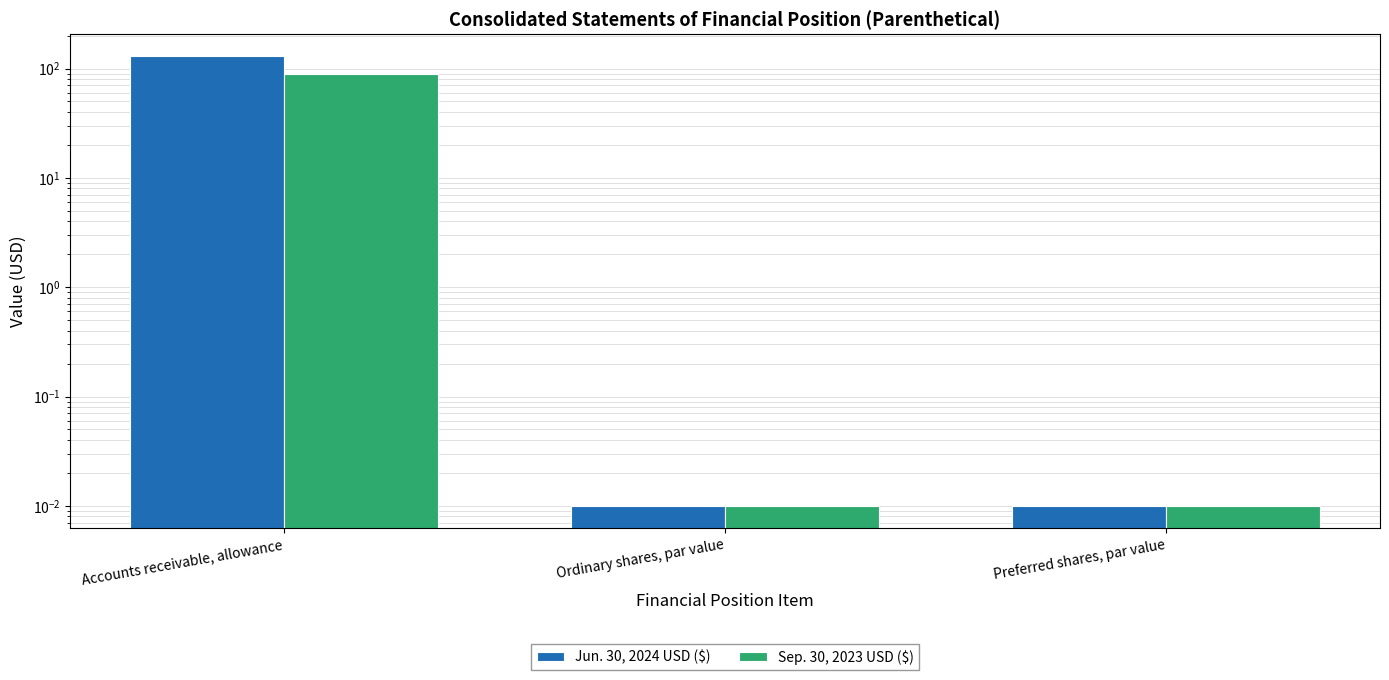

How many groups of bars are there?

3